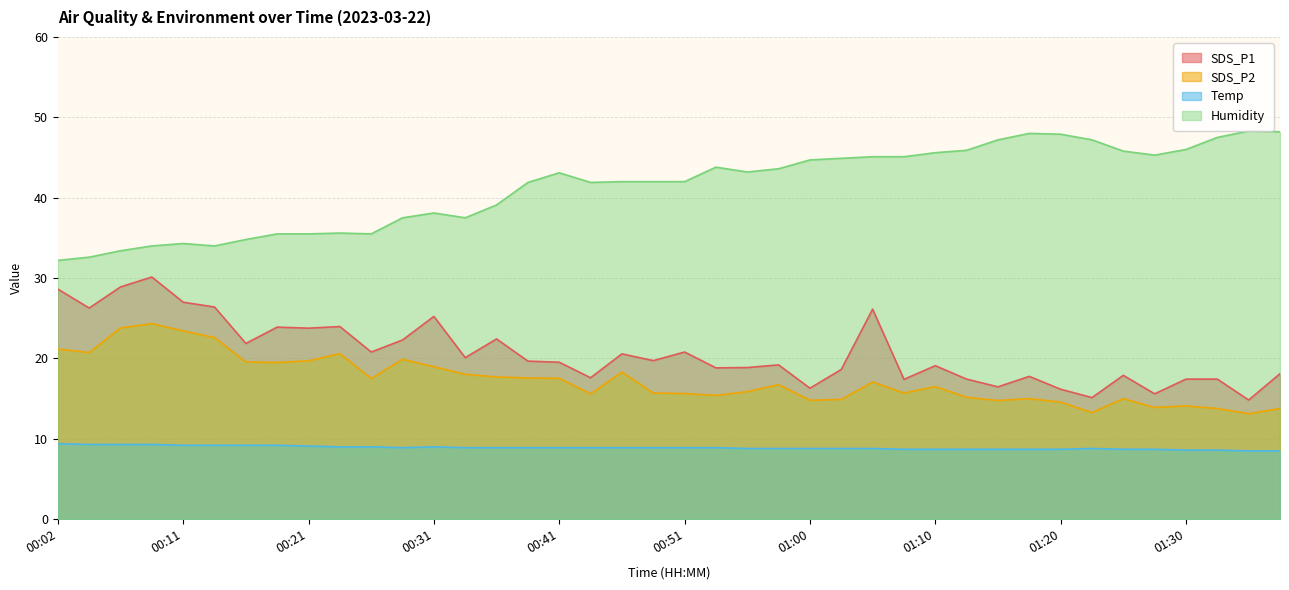

How many categories are shown in the chart?

40